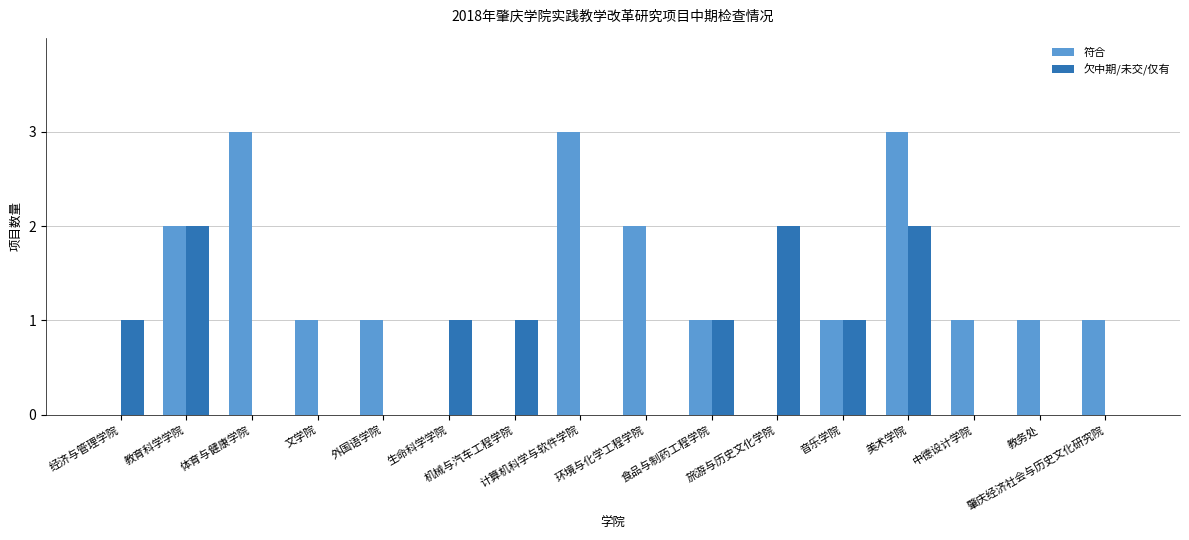

Is it true that 符合 equals 0 at 音乐学院?

False